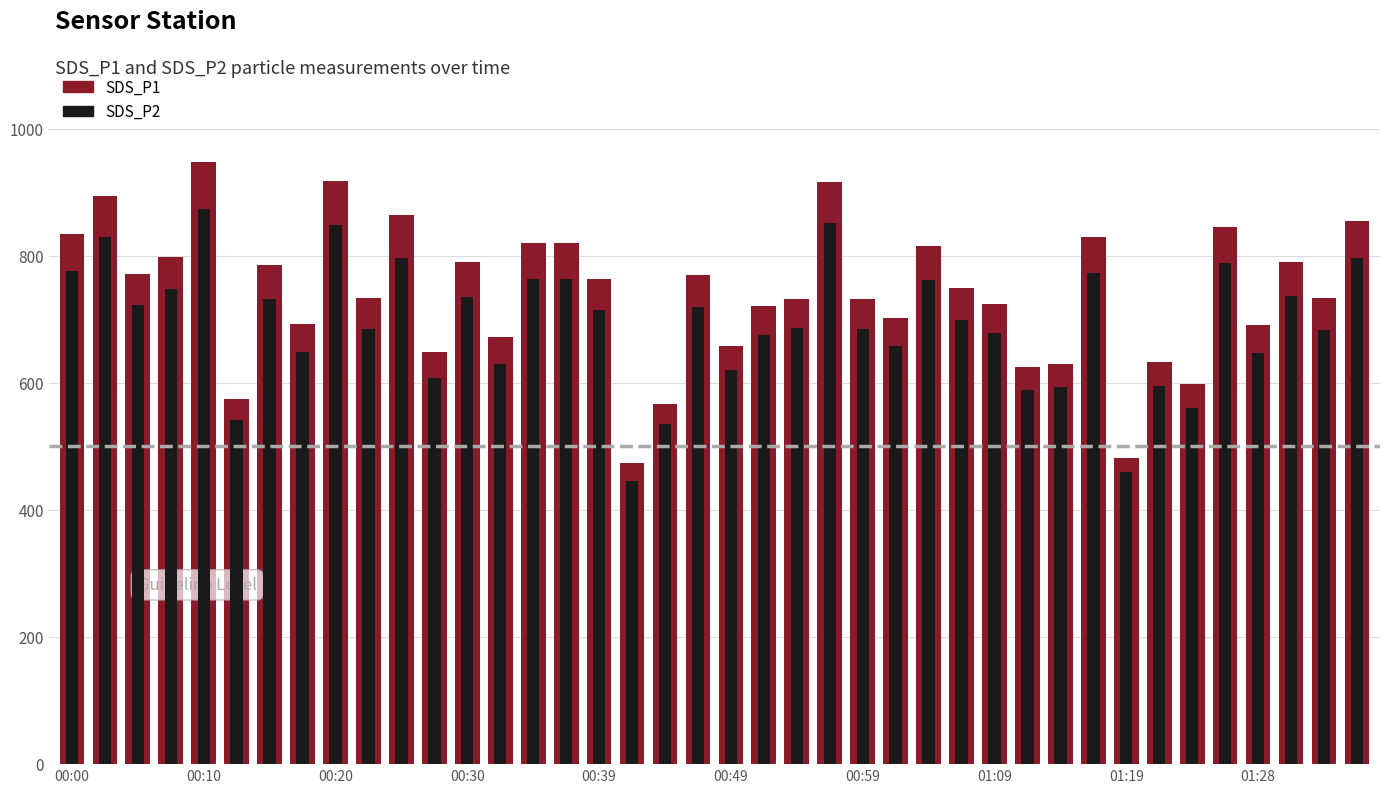

At how many categories does at least one series exceed 710?

26